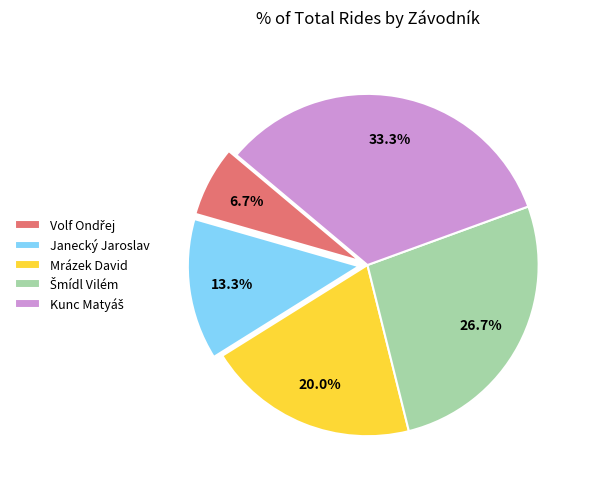

Approximately how many times larger is the value at Janecký Jaroslav compared to Mrázek David?

0.7